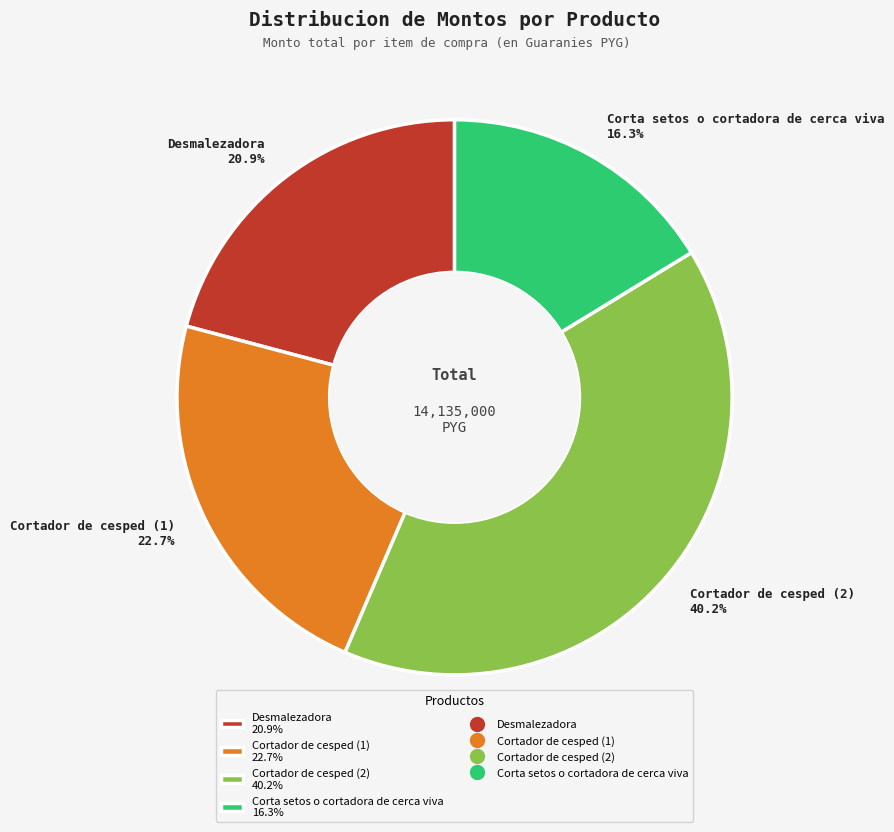

Which category has the biggest portion of the pie?

Cortador de cesped (2)